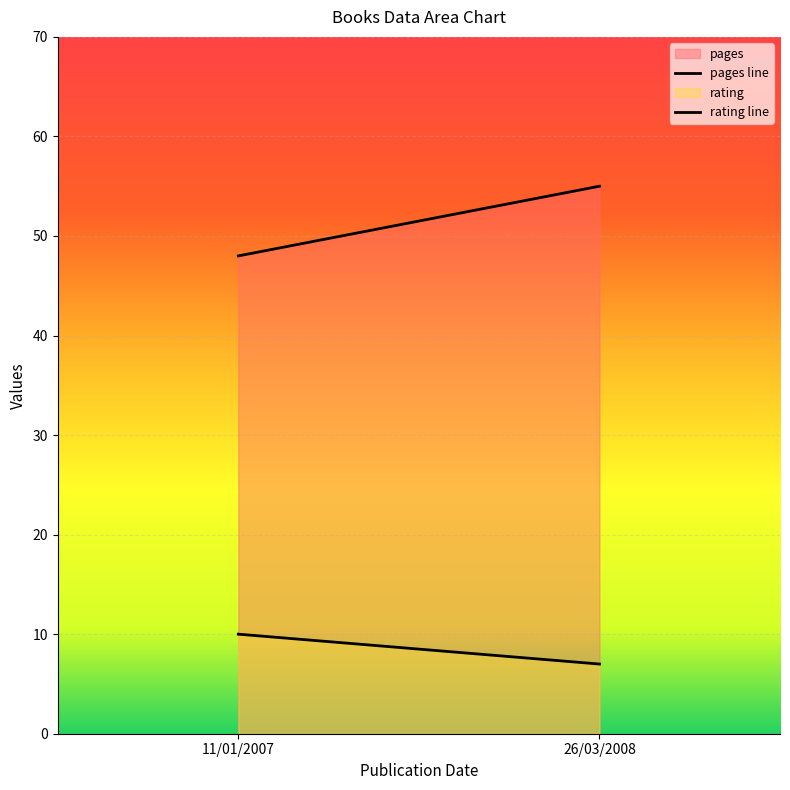

What is the label of the 1st point from the left?

11/01/2007